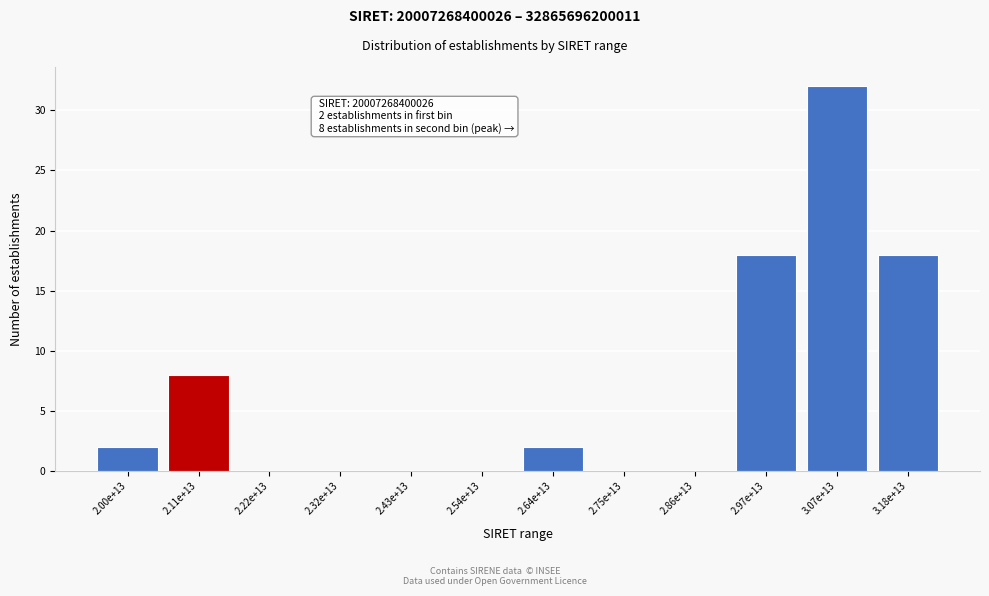

Reading left to right, what are all the values shown in this chart?

2.00e+13=2	2.11e+13=8	2.22e+13=0	2.32e+13=0	2.43e+13=0	2.54e+13=0	2.64e+13=2	2.75e+13=0	2.86e+13=0	2.97e+13=18	3.07e+13=32	3.18e+13=18